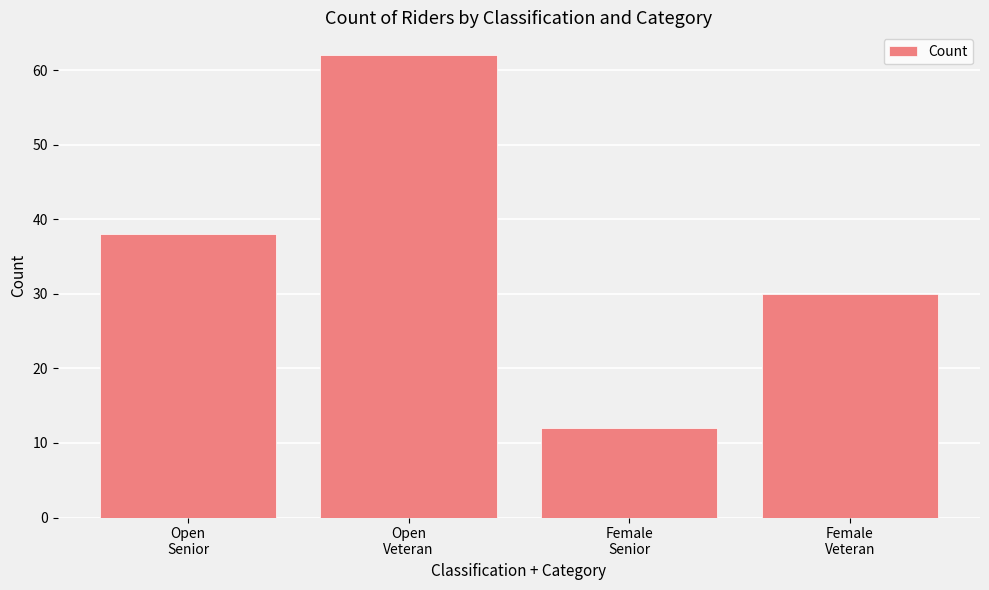

List the labels in order of value, largest first.

Open
Veteran, Open
Senior, Female
Veteran, Female
Senior